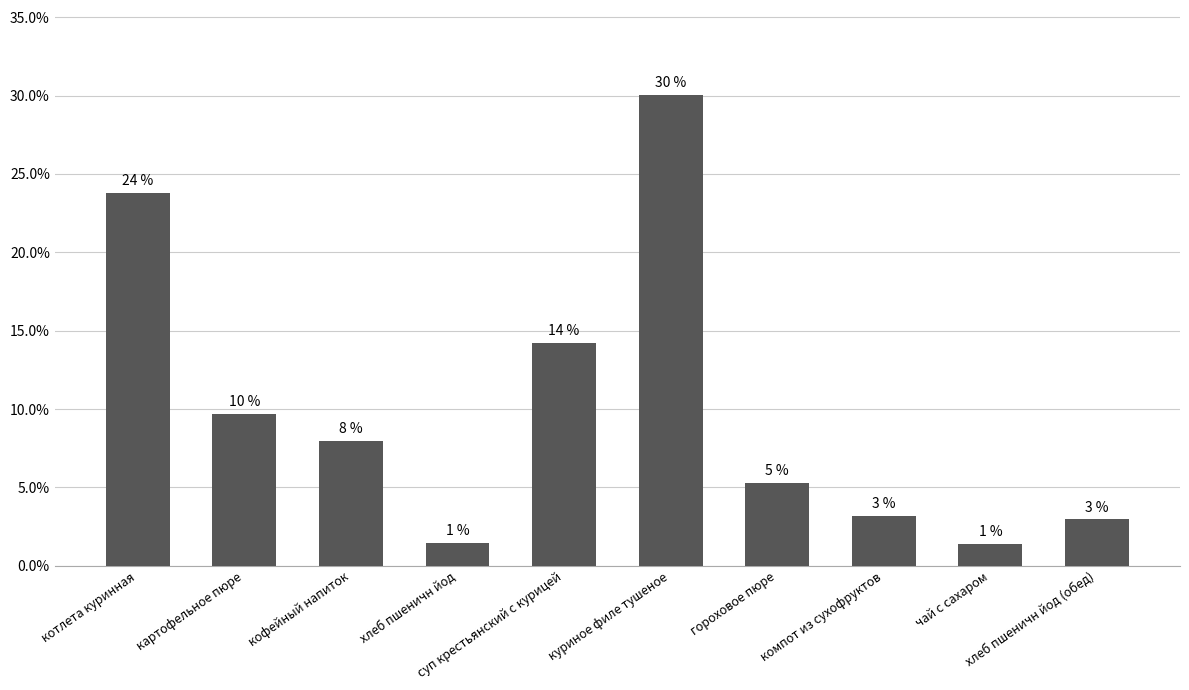

How many bars are there in total?

10